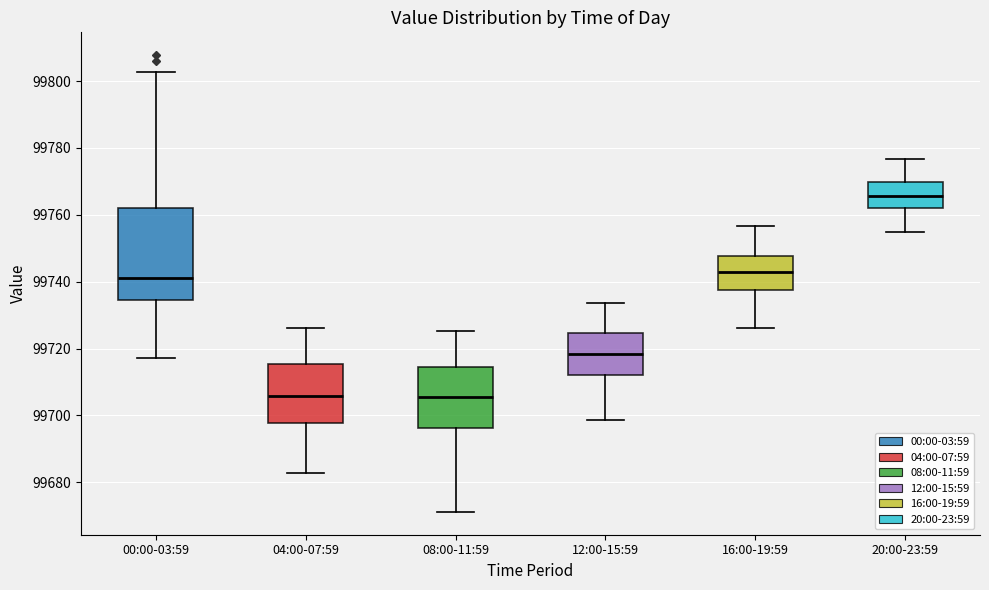

Reading left to right, read every box against the y-axis: the position of its median line, the range the box covers, and the ends of its whiskers. The values are not printed on the chart, so give them approximately, as read against the axis.

00:00-03:59: median 99742, box 99734 to 99762, whiskers 99718 to 99802
04:00-07:59: median 99706, box 99698 to 99716, whiskers 99682 to 99726
08:00-11:59: median 99706, box 99696 to 99714, whiskers 99672 to 99726
12:00-15:59: median 99718, box 99712 to 99724, whiskers 99698 to 99734
16:00-19:59: median 99742, box 99738 to 99748, whiskers 99726 to 99756
20:00-23:59: median 99766, box 99762 to 99770, whiskers 99754 to 99776